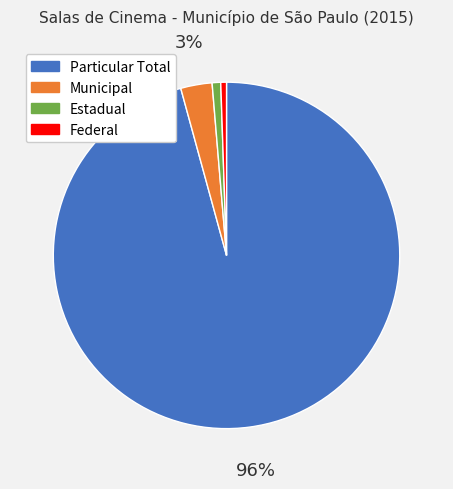

Which has a higher value, Federal or Particular Total?

Particular Total